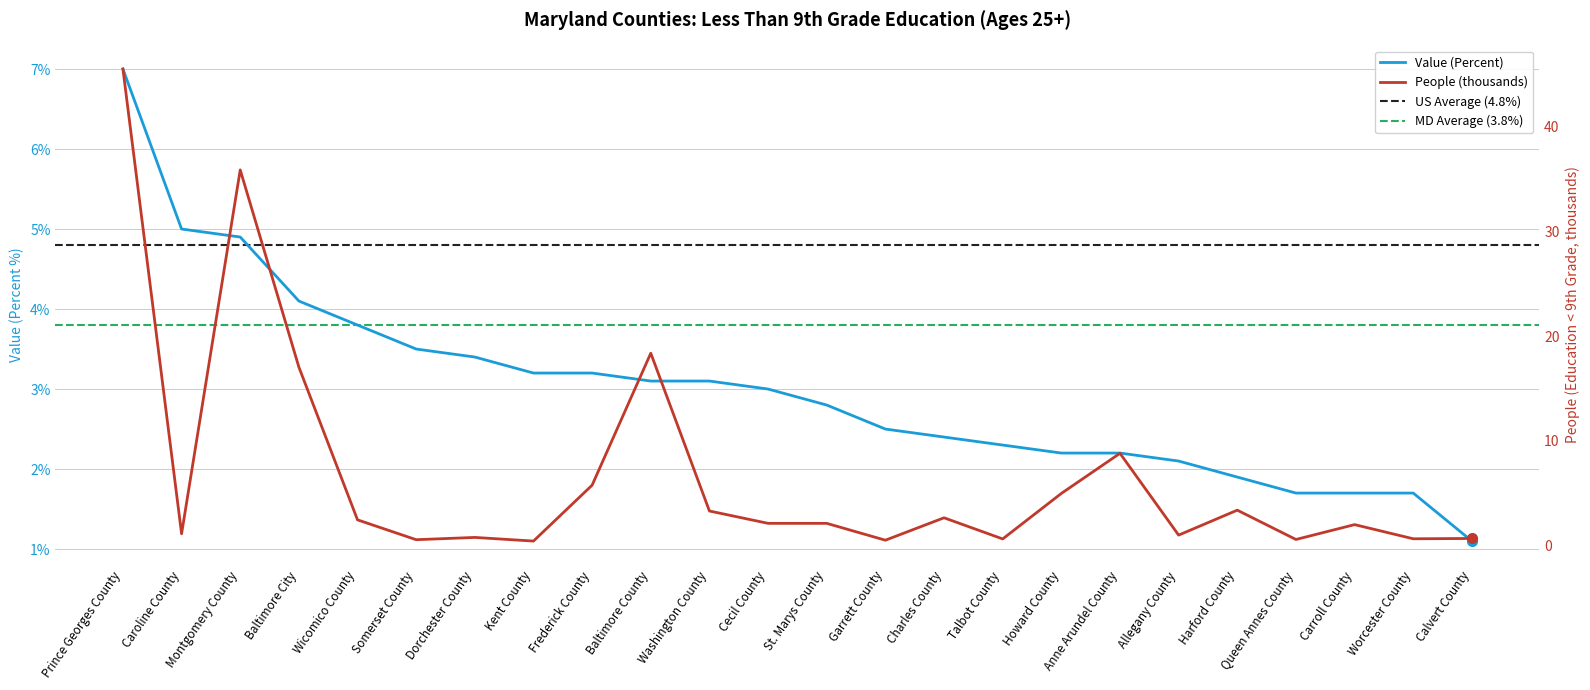

How many lines are shown in the chart?

2